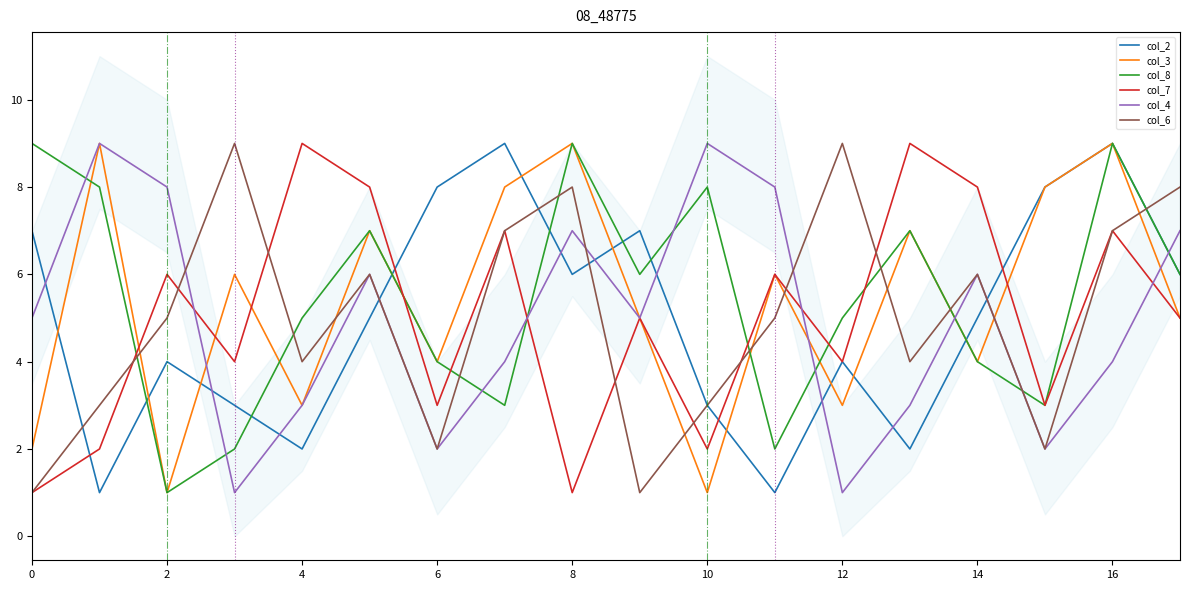

True or false: col_7 has more than 2 interior local peaks.

True